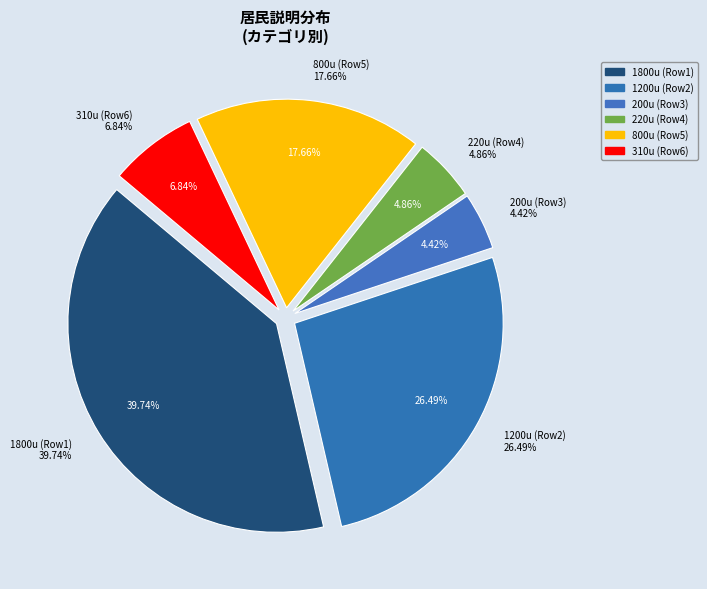

How many segments does this pie chart have?

6